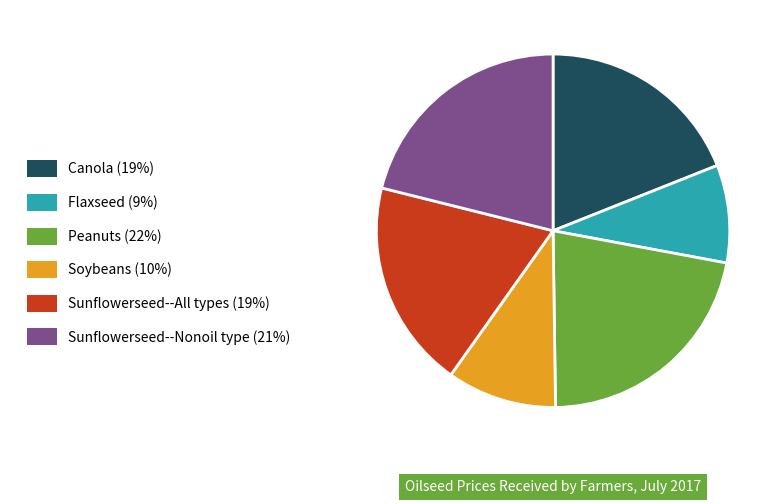

Is the sum of Peanuts (22%) and Canola (19%) greater than half?

No